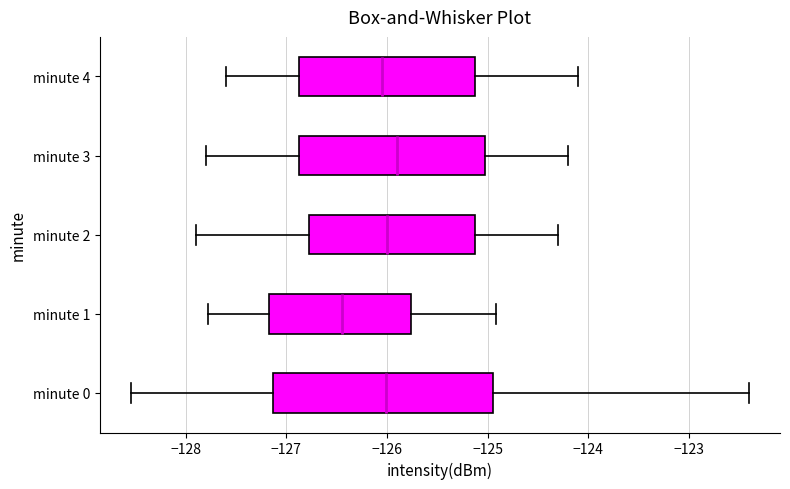

Reading bottom to top, transcribe this box plot: for each box, give where its median line is, the range the box spans, and where its two whiskers end, as read against the x-axis. The values are not printed on the chart, so give them approximately, as read against the axis.

minute 0: median -126.0, box -127.1 to -124.9, whiskers -128.5 to -122.4
minute 1: median -126.5, box -127.2 to -125.8, whiskers -127.8 to -124.9
minute 2: median -126.0, box -126.8 to -125.1, whiskers -127.9 to -124.3
minute 3: median -125.9, box -126.9 to -125.0, whiskers -127.8 to -124.2
minute 4: median -126.0, box -126.9 to -125.1, whiskers -127.6 to -124.1